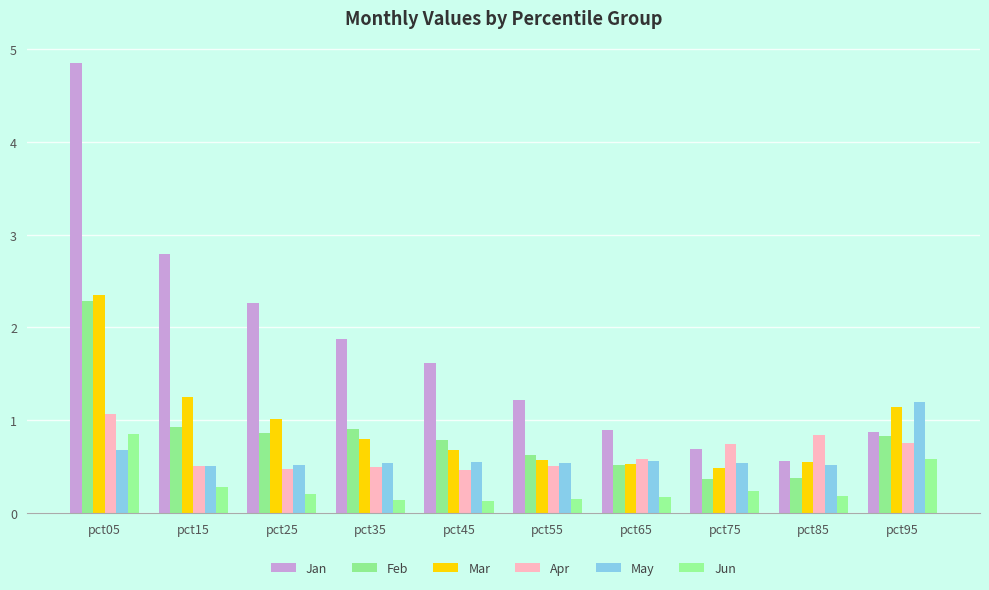

What are all the series names shown in the legend?

Jan, Feb, Mar, Apr, May, Jun